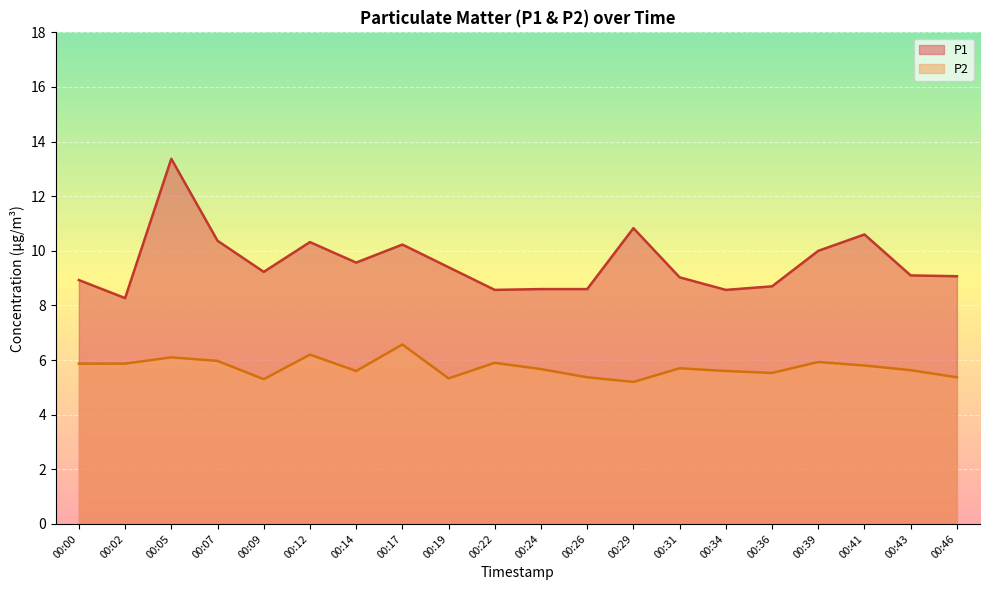

What is the maximum value shown in the chart?

13.4